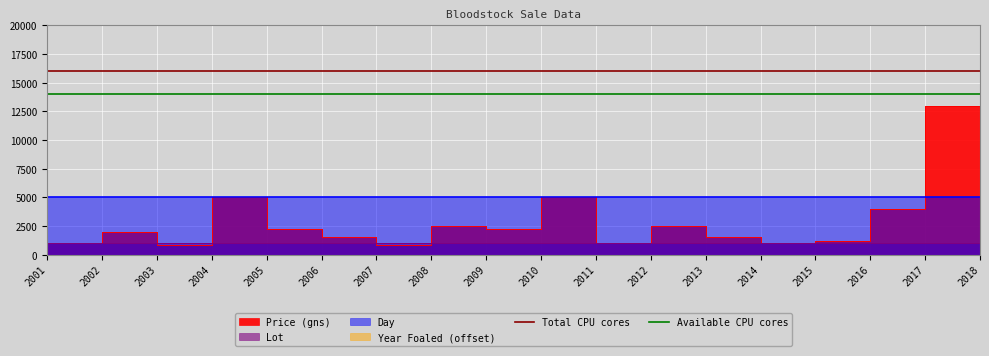

Does the chart display data point markers on the line(s)?

No